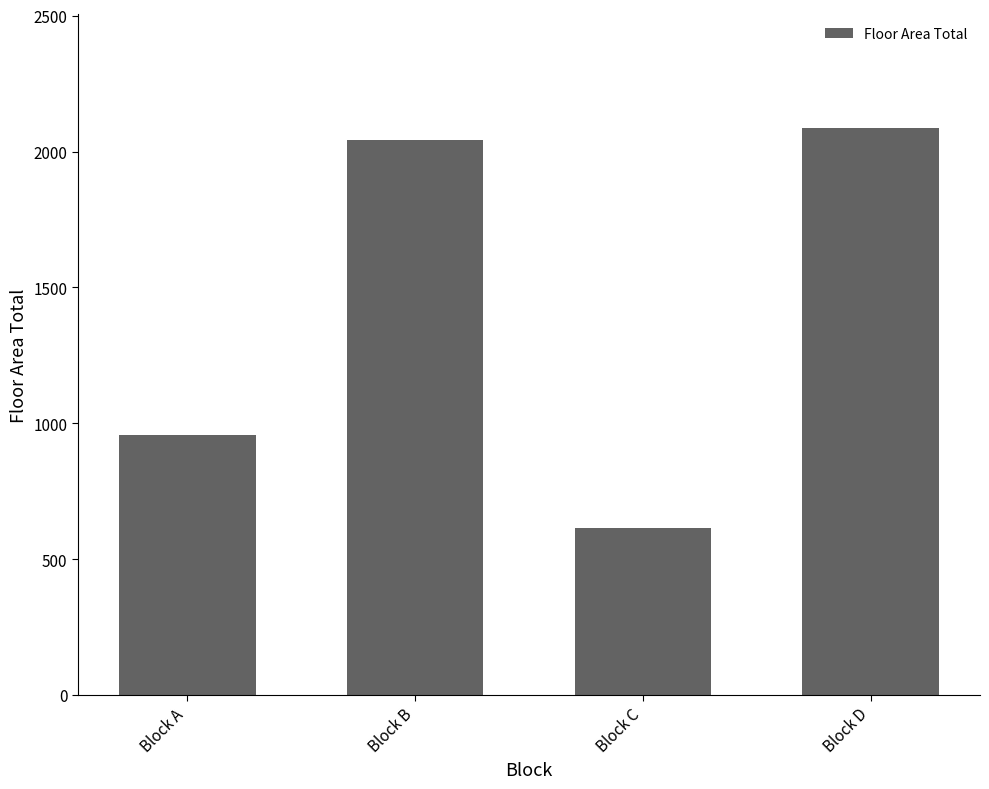

Reading left to right, transcribe all the data shown in this chart.

958.5	2041.3	616.0	2087.7